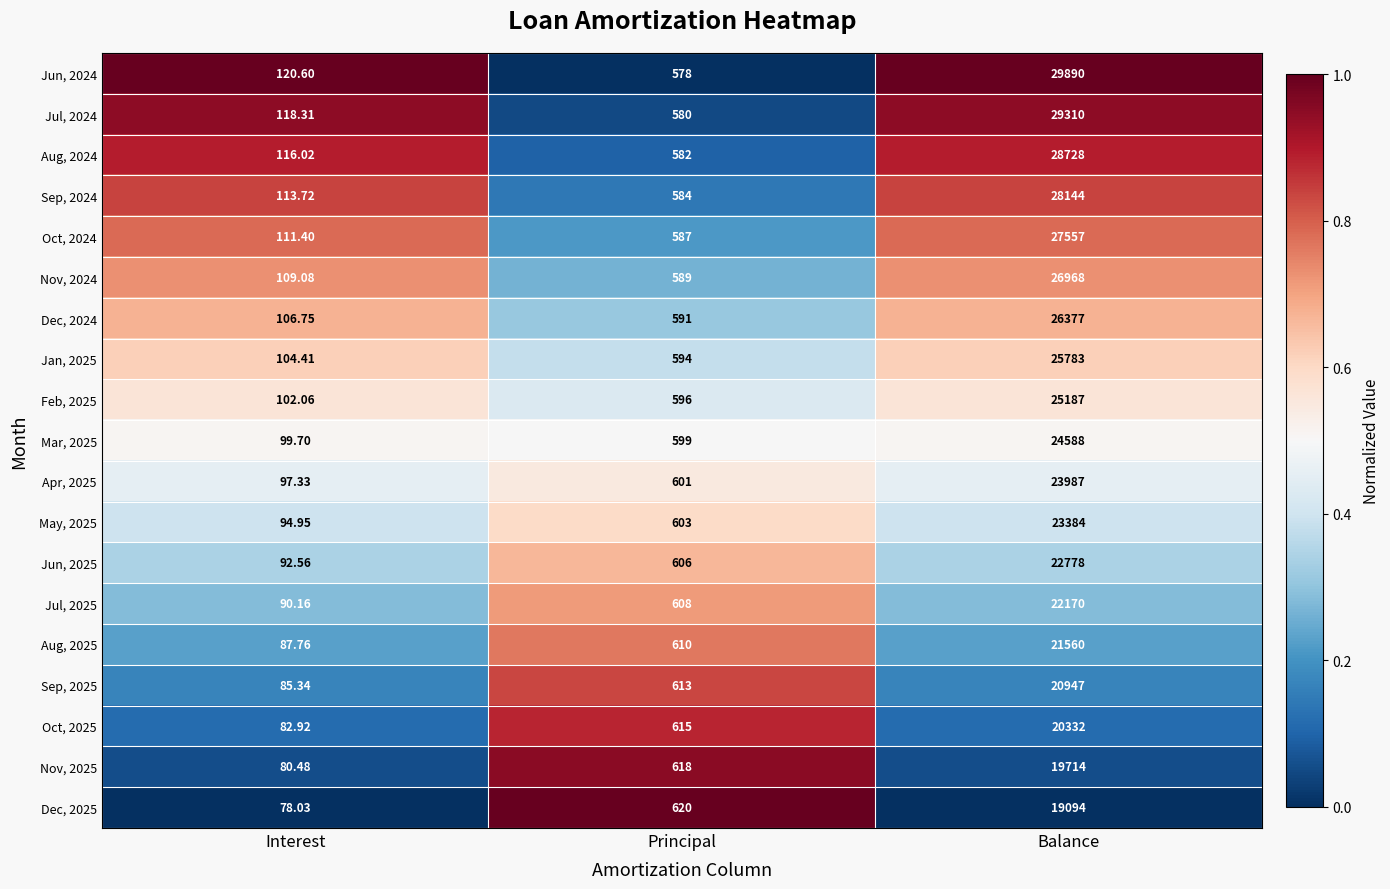

Rank the series at Balance from highest to lowest value.

Jun, 2024, Jul, 2024, Aug, 2024, Sep, 2024, Oct, 2024, Nov, 2024, Dec, 2024, Jan, 2025, Feb, 2025, Mar, 2025, Apr, 2025, May, 2025, Jun, 2025, Jul, 2025, Aug, 2025, Sep, 2025, Oct, 2025, Nov, 2025, Dec, 2025